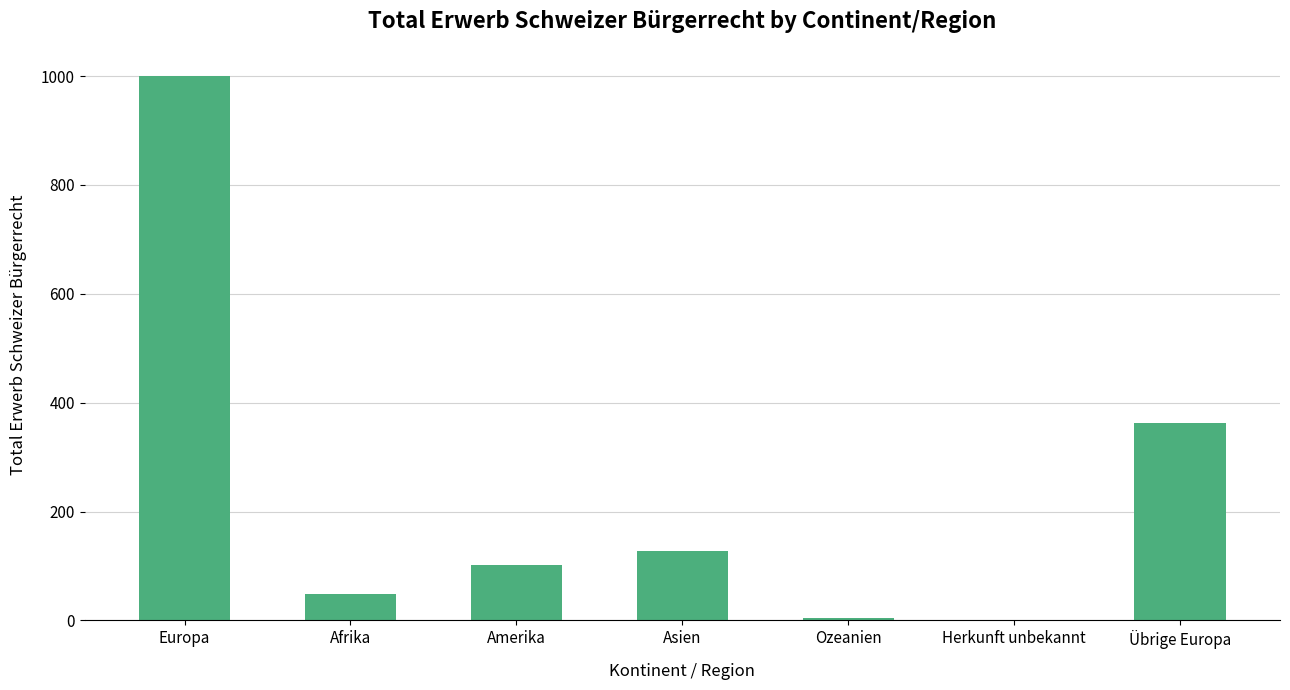

What is the sum of all values?

1646